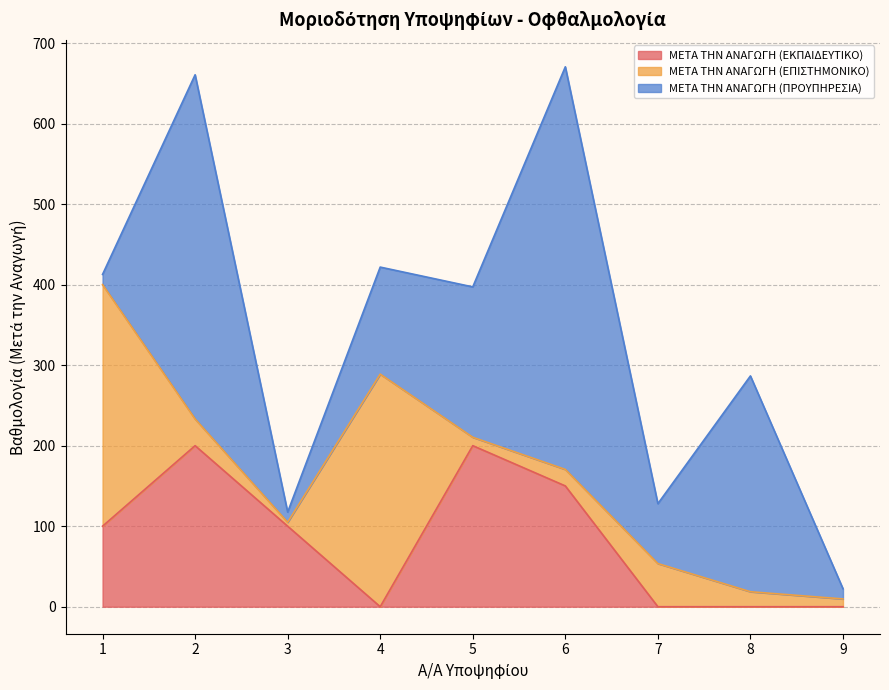

How many interior local peaks does the ΜΕΤΑ ΤΗΝ ΑΝΑΓΩΓΗ (ΠΡΟΥΠΗΡΕΣΙΑ) series have?

3